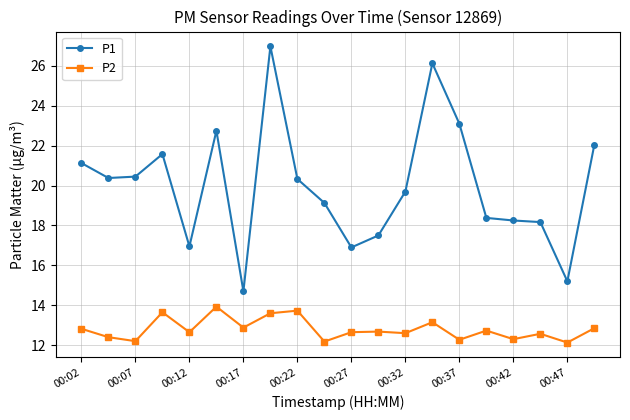

Which series has the widest spread of values?

P1